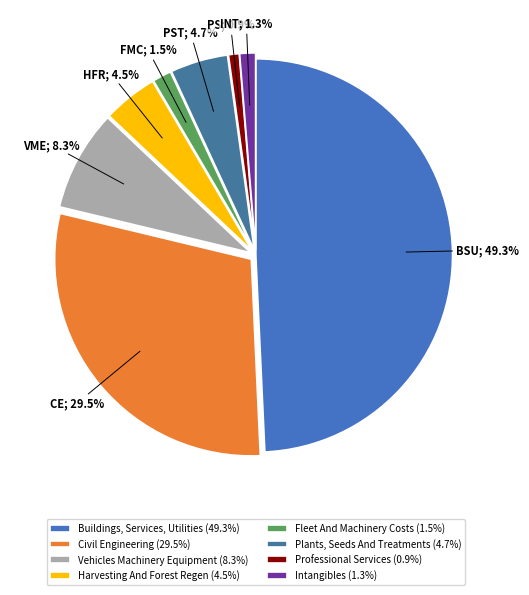

Does Plants, Seeds And Treatments (4.7%) account for over 50% of the chart?

No